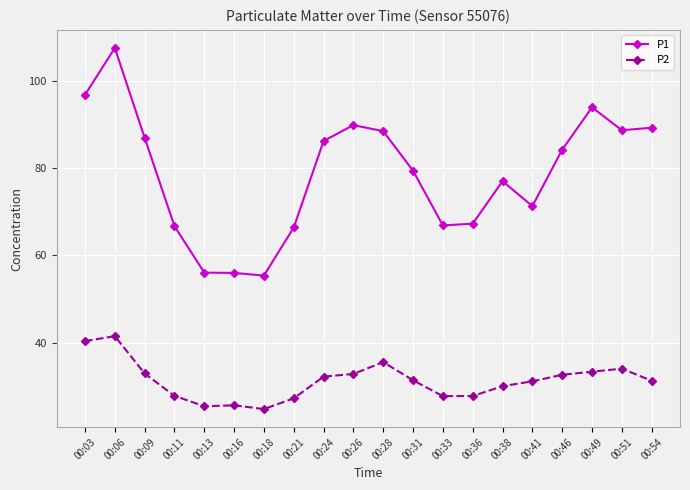

What is the total value across all series at 00:21?

93.6